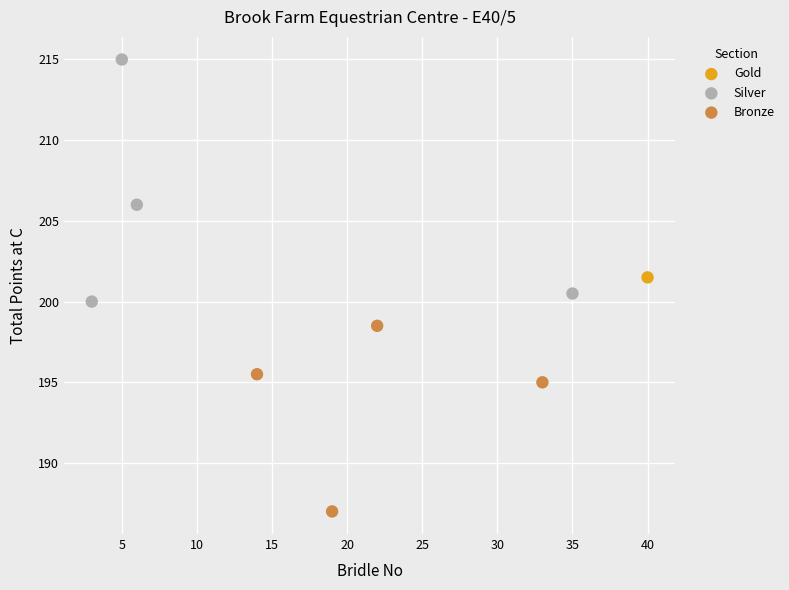

Which series contains the highest Y value?

Silver